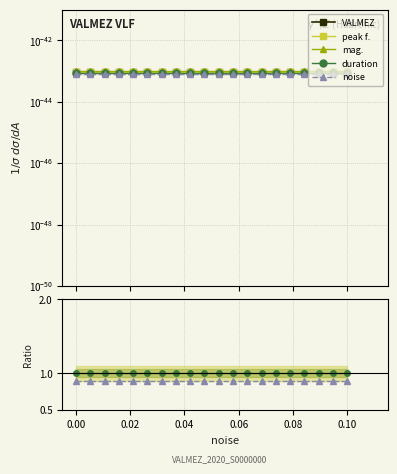

How many lines are shown in the chart?

5